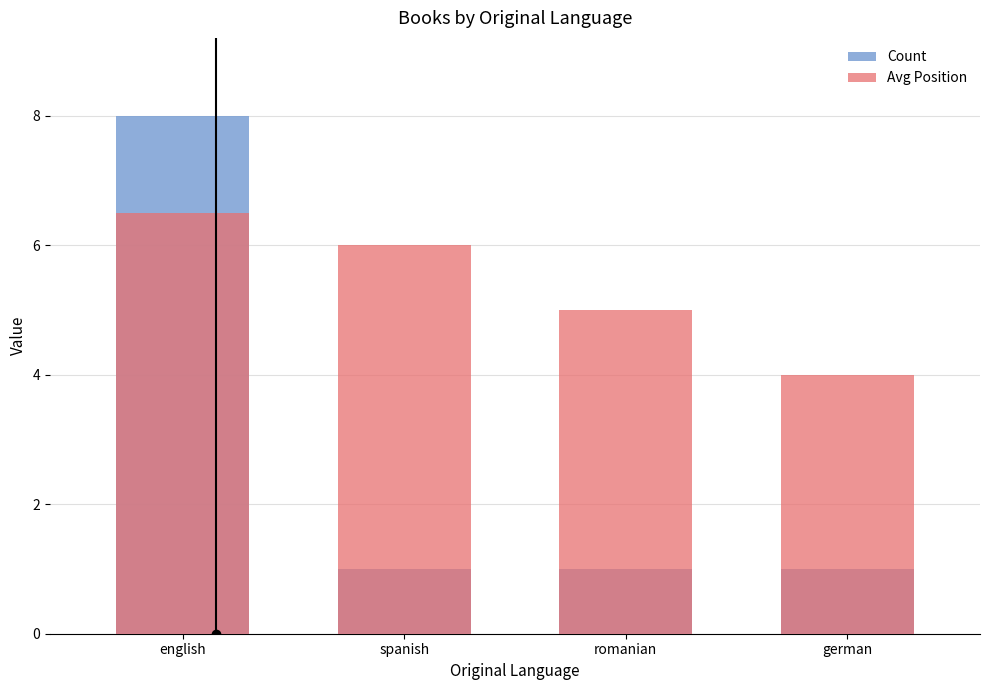

What is the difference between the maximum and minimum values in the Count series?

7.0